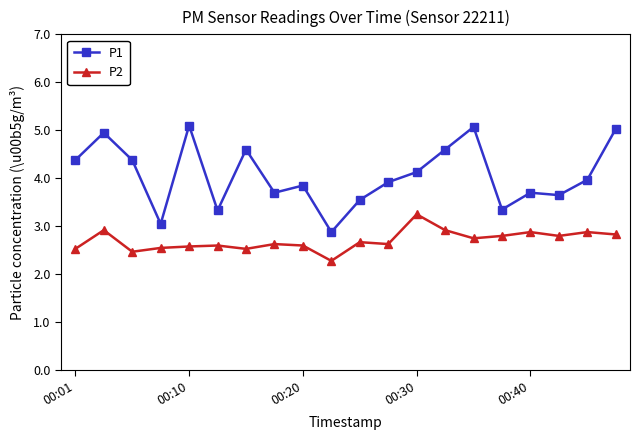

What is the lowest value of the P2 series?

2.3